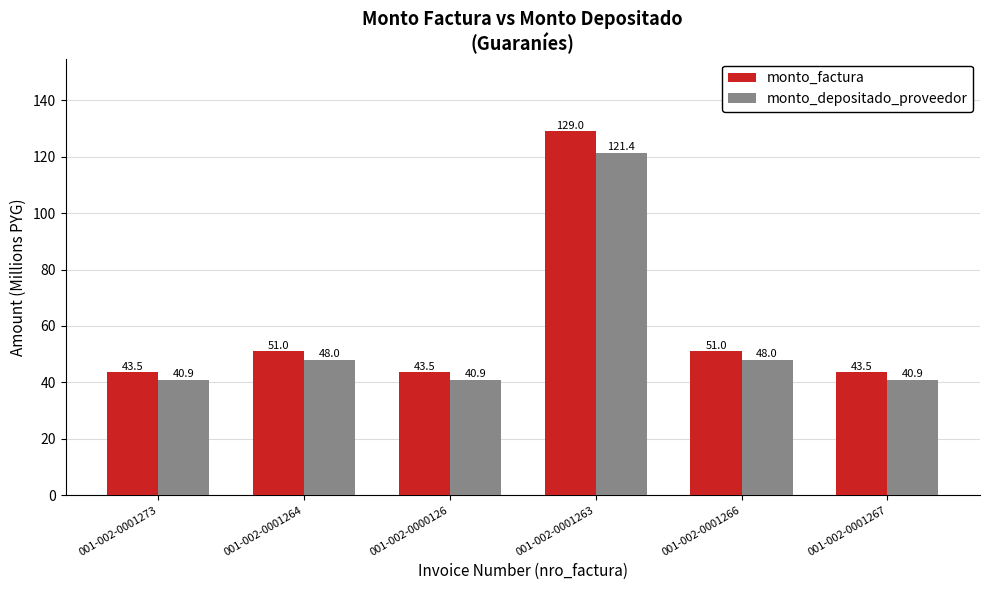

Is the value of monto_depositado_proveedor at 001-002-0001263 greater than the value of monto_factura at 001-002-0001266?

Yes